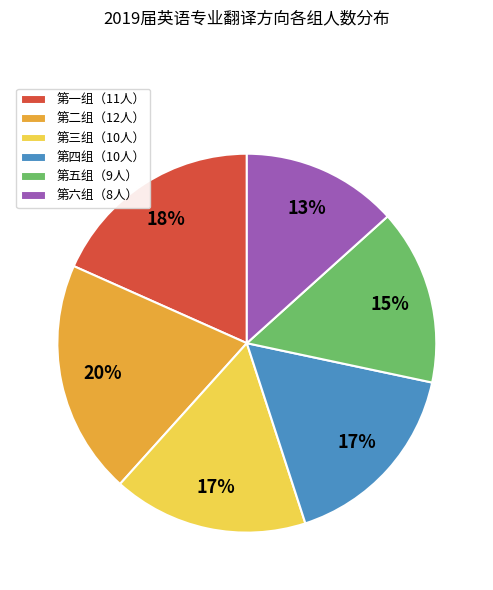

Which category has the smallest portion of the pie?

第六组（8人）